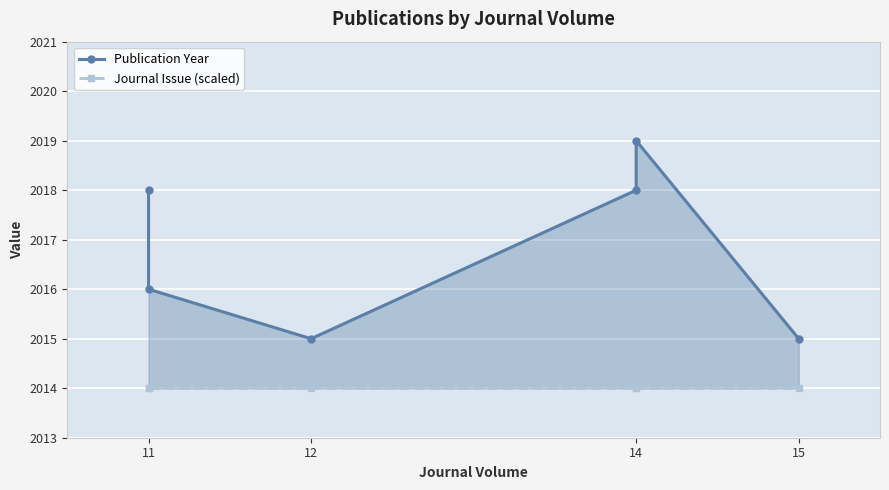

True or false: Journal Issue (scaled) and Publication Year cross at least once.

False